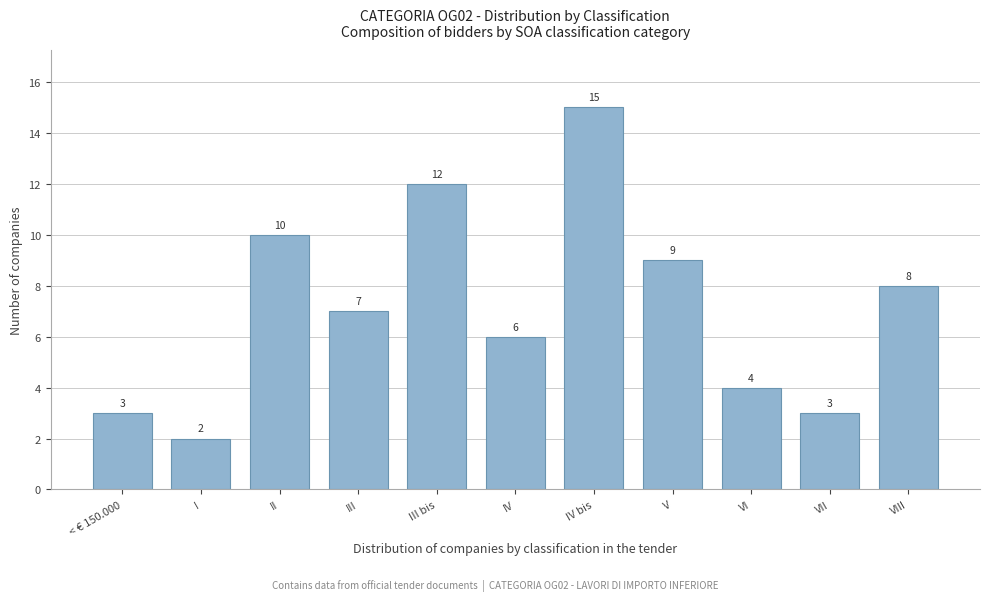

Reading left to right, transcribe all the data shown in this chart.

3	2	10	7	12	6	15	9	4	3	8